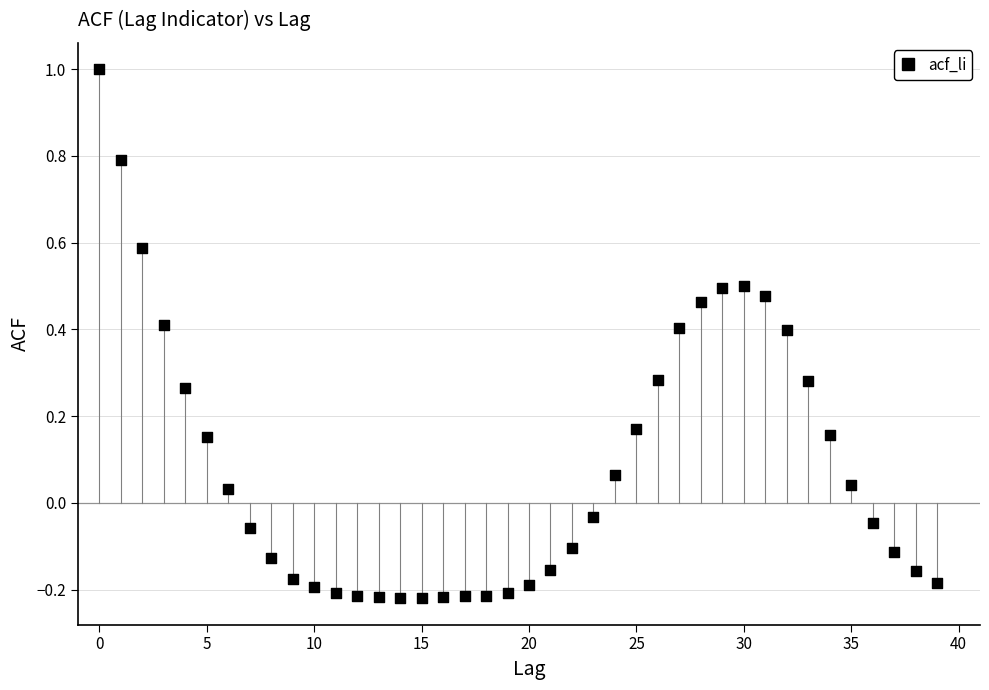

What is the range of Y values (max minus min)?

1.2